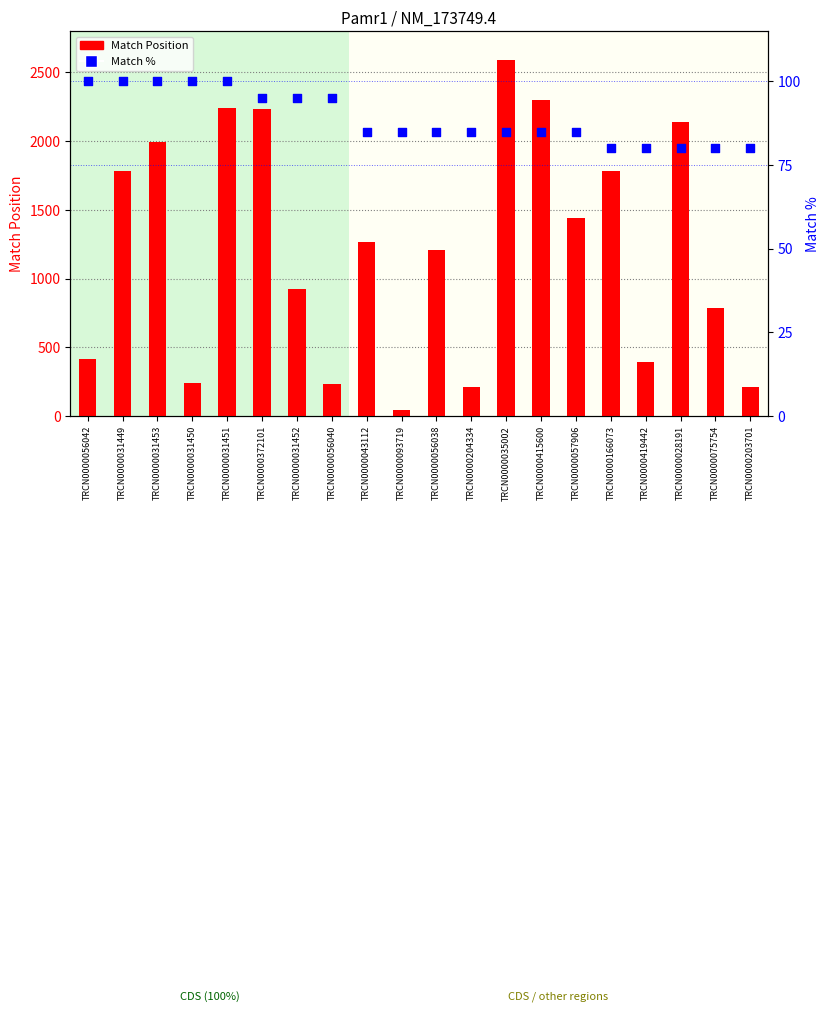

Which series contains the lowest Y value?

Match Position